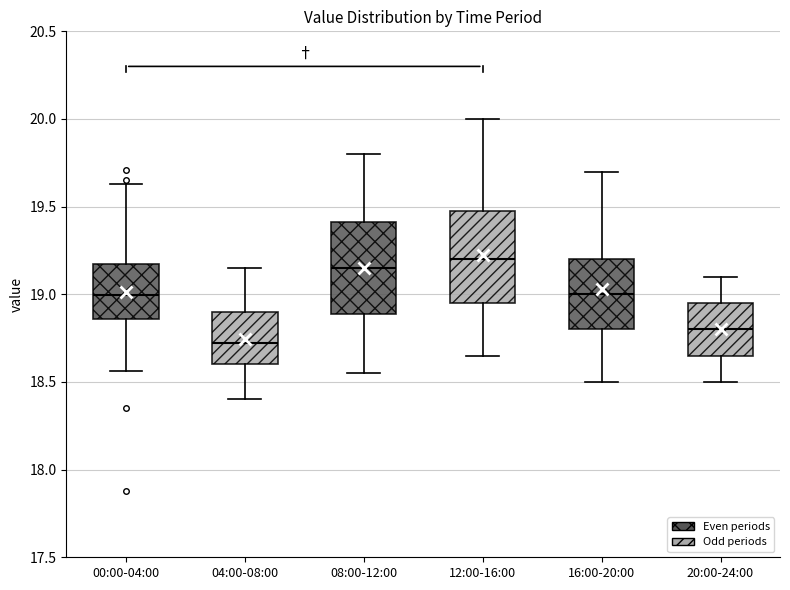

Where does the lower whisker of the box for 04:00-08:00 end on the y-axis? The values are not printed on the chart, so give them approximately, as read against the axis.

18.40